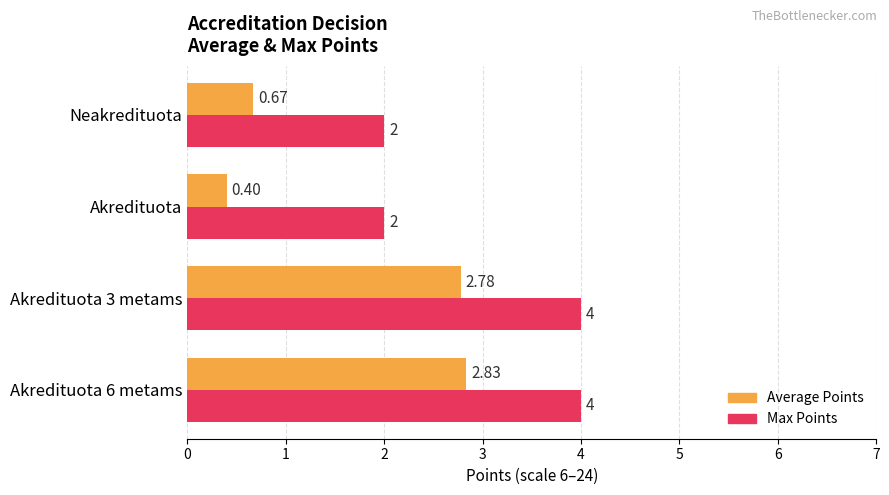

Which category has the lowest value in the Average Points series?

Akredituota